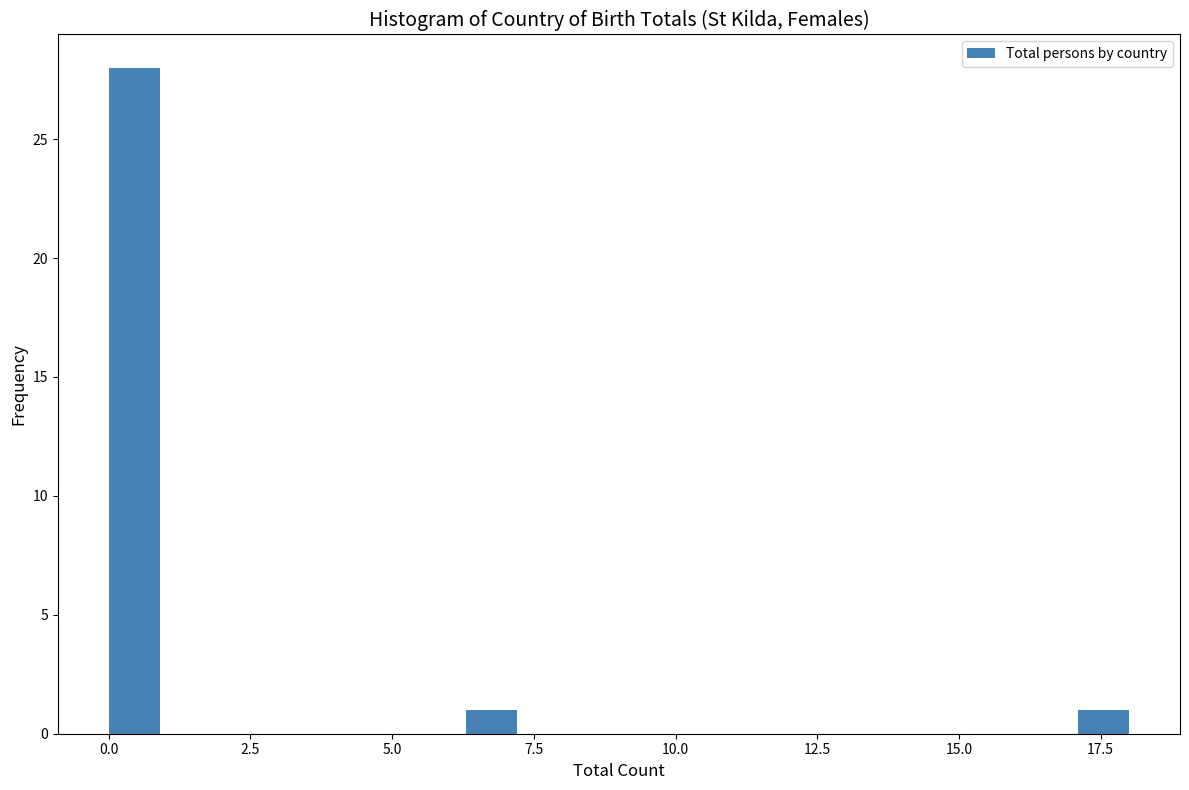

Around what value on the x-axis is the tallest bar? Give the approximate position of its centre, as read against the axis.

0.5